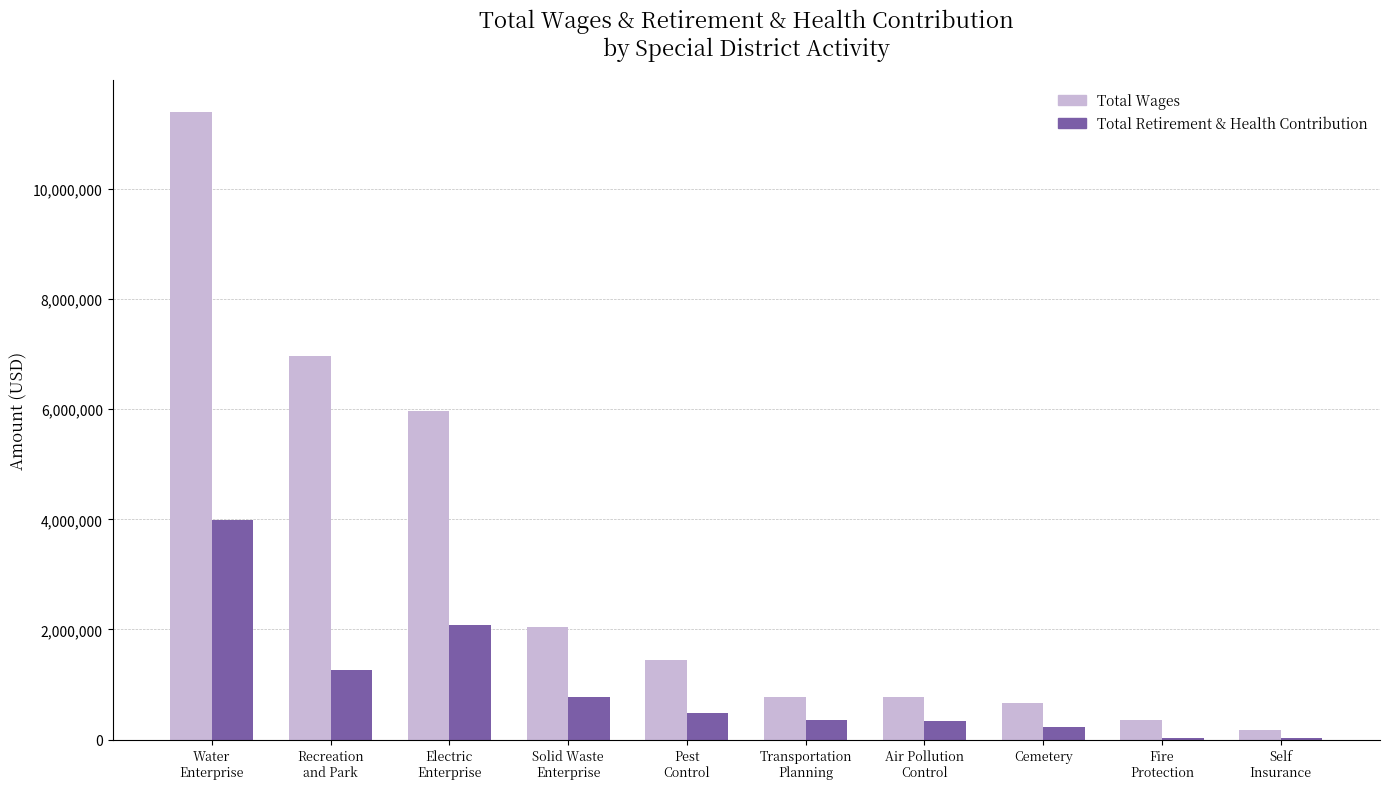

The value of Total Wages at Recreation
and Park is 6964546. True or false?

True